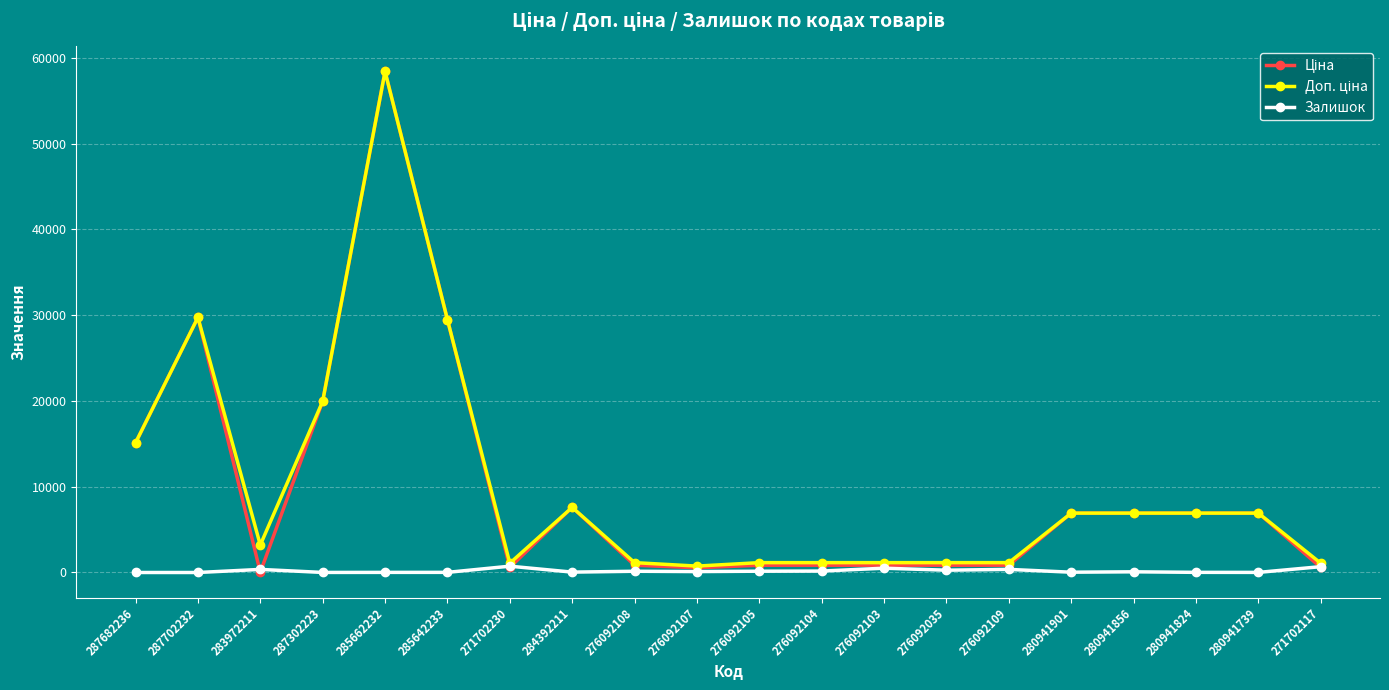

True or false: Залишок has more than 2 points higher than both neighbors.

True